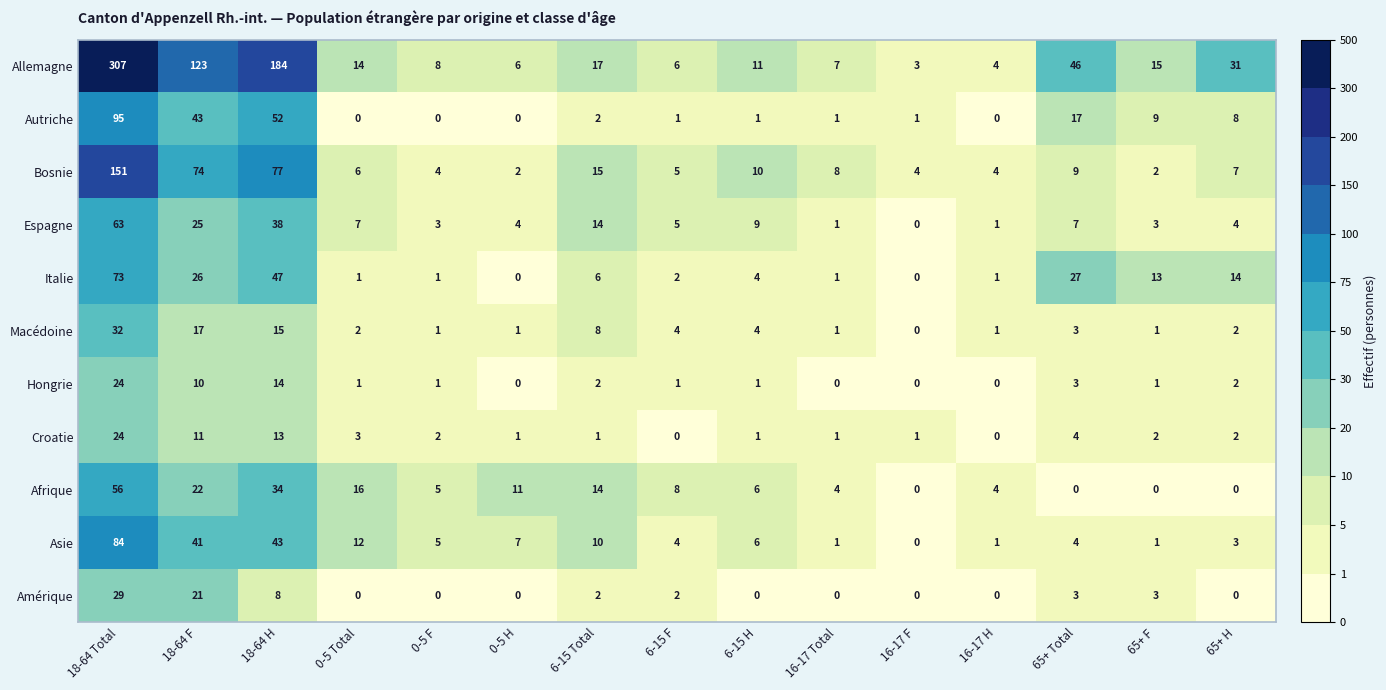

At which label does Hongrie reach its peak?

18-64 Total